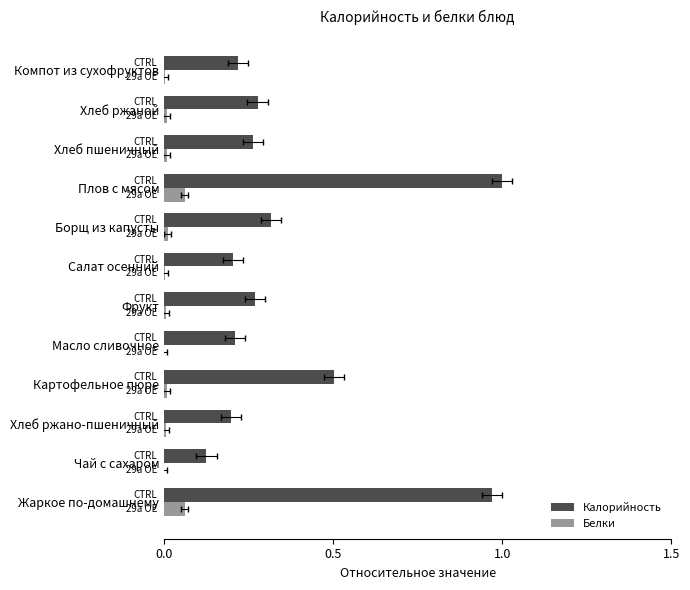

The value of Белки at Хлеб пшеничный is 0.0. True or false?

False